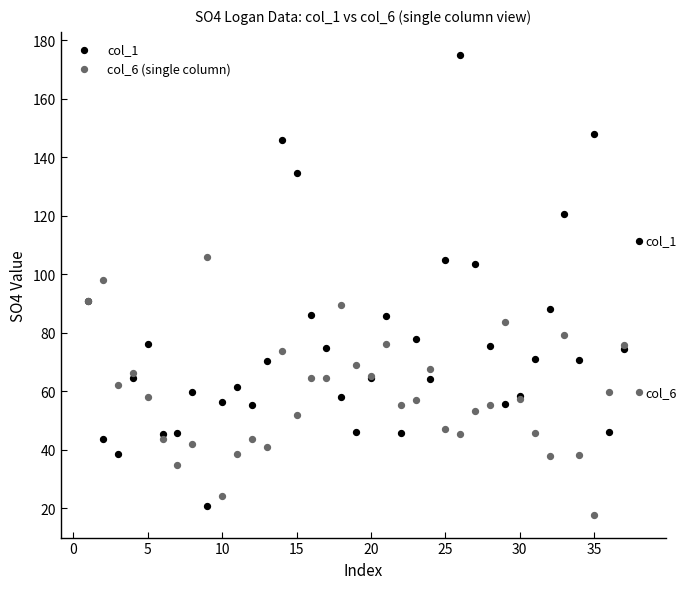

Which series has the largest Y range (max minus min)?

col_1